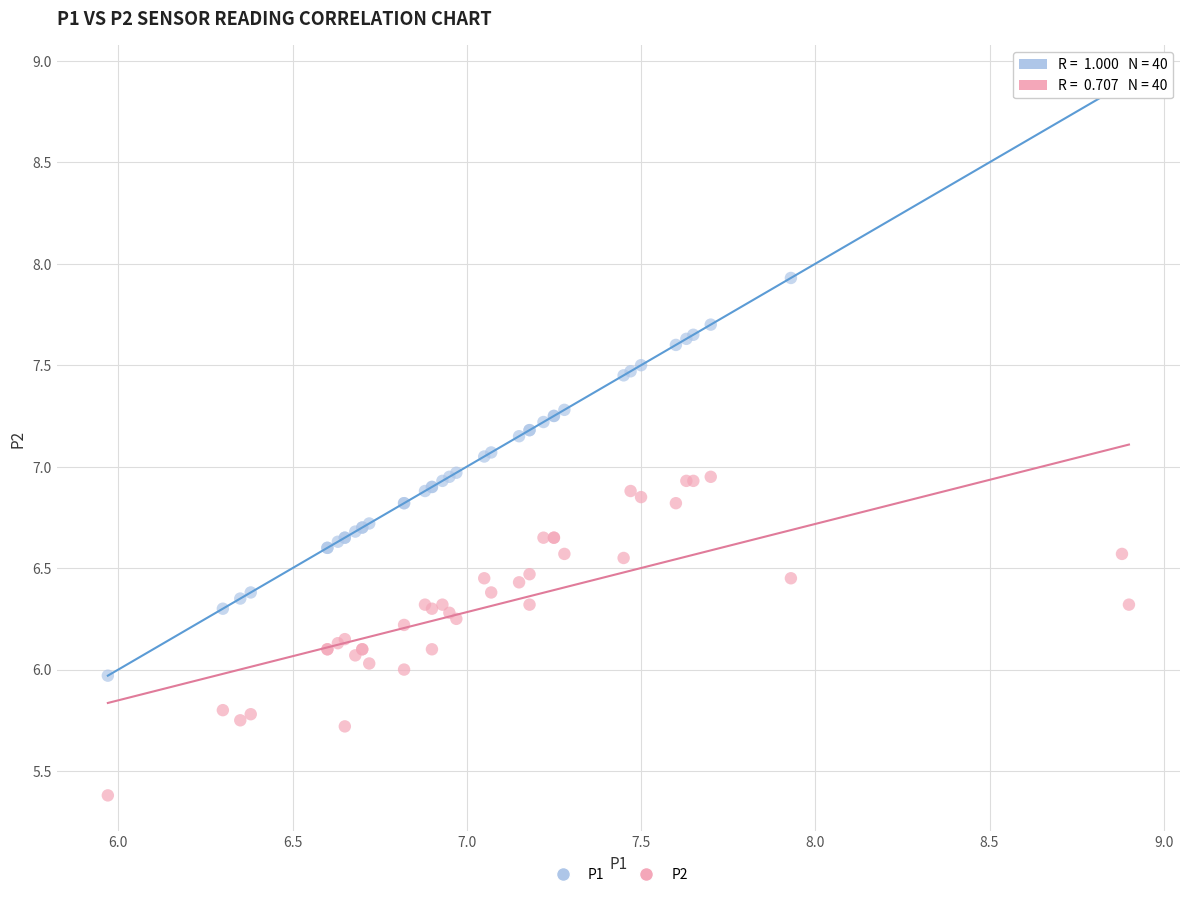

Which series contains the highest Y value?

P1